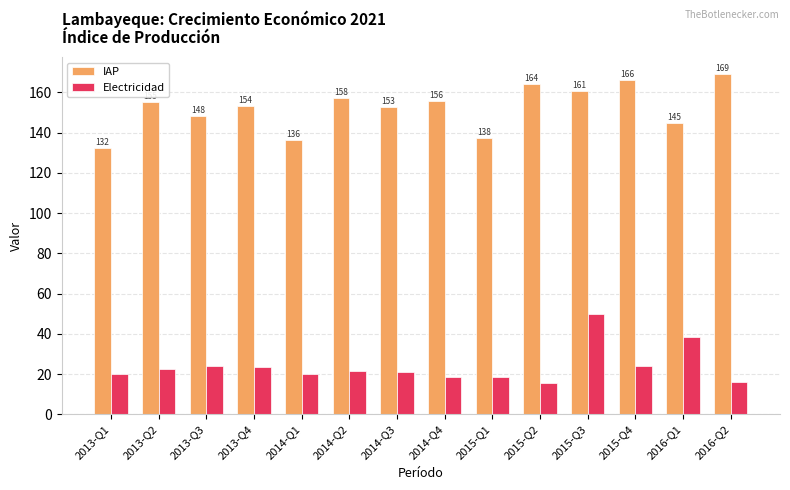

Read the Electricidad value at 2015-Q2.

15.6